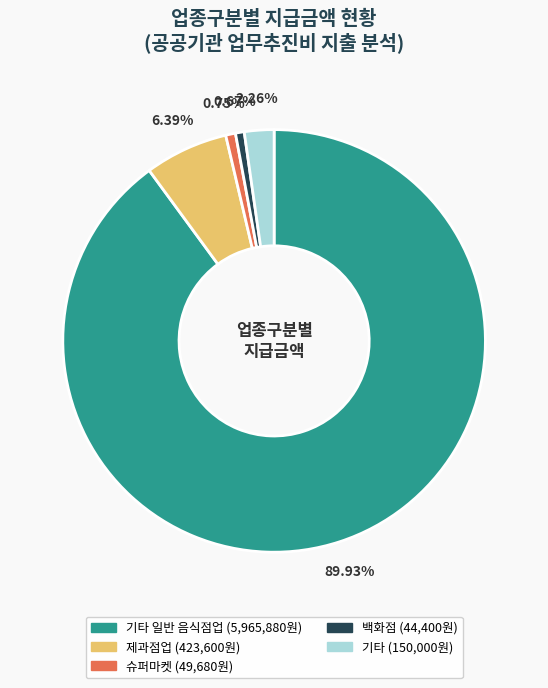

Is there any slice that represents more than half of the pie?

Yes